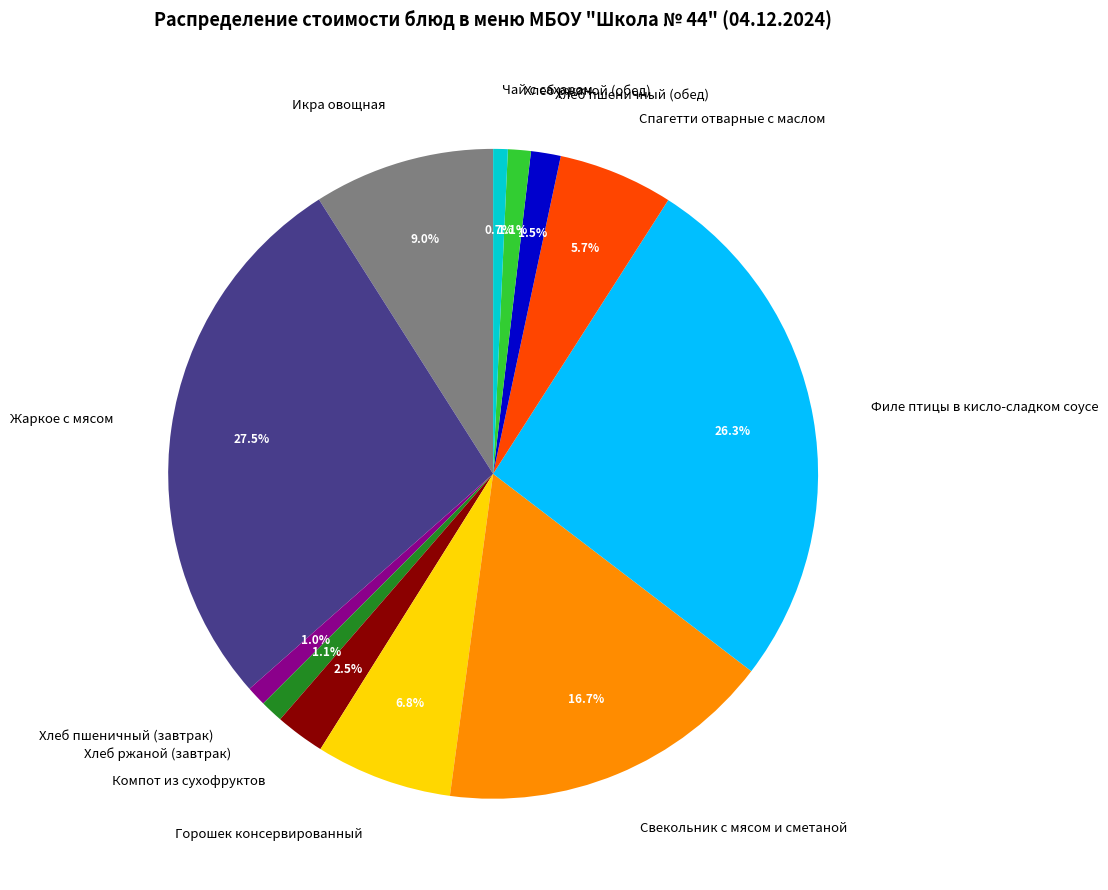

Which category has the biggest portion of the pie?

Жаркое с мясом